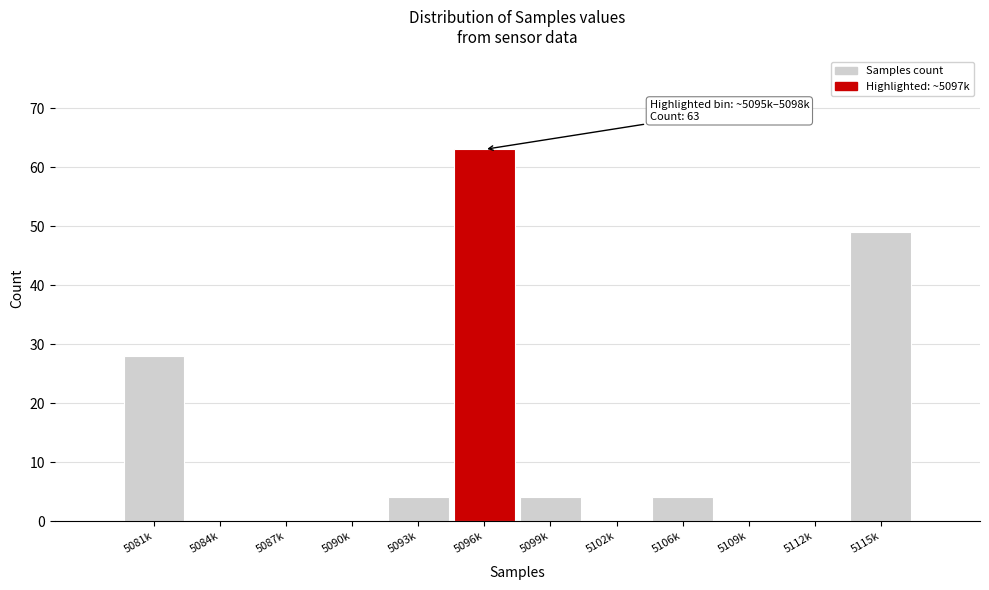

Reading left to right, extract all data points from this chart.

5081k=28	5084k=0	5087k=0	5090k=0	5093k=4	5096k=63	5099k=4	5102k=0	5106k=4	5109k=0	5112k=0	5115k=49